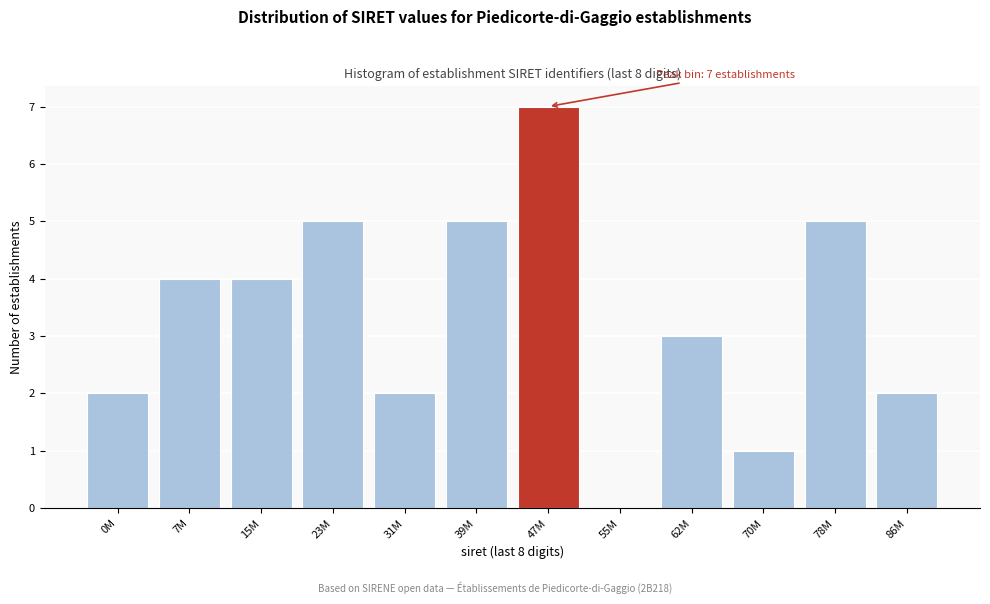

Reading left to right, what are all the values shown in this chart?

0M=2	7M=4	15M=4	23M=5	31M=2	39M=5	47M=7	55M=0	62M=3	70M=1	78M=5	86M=2